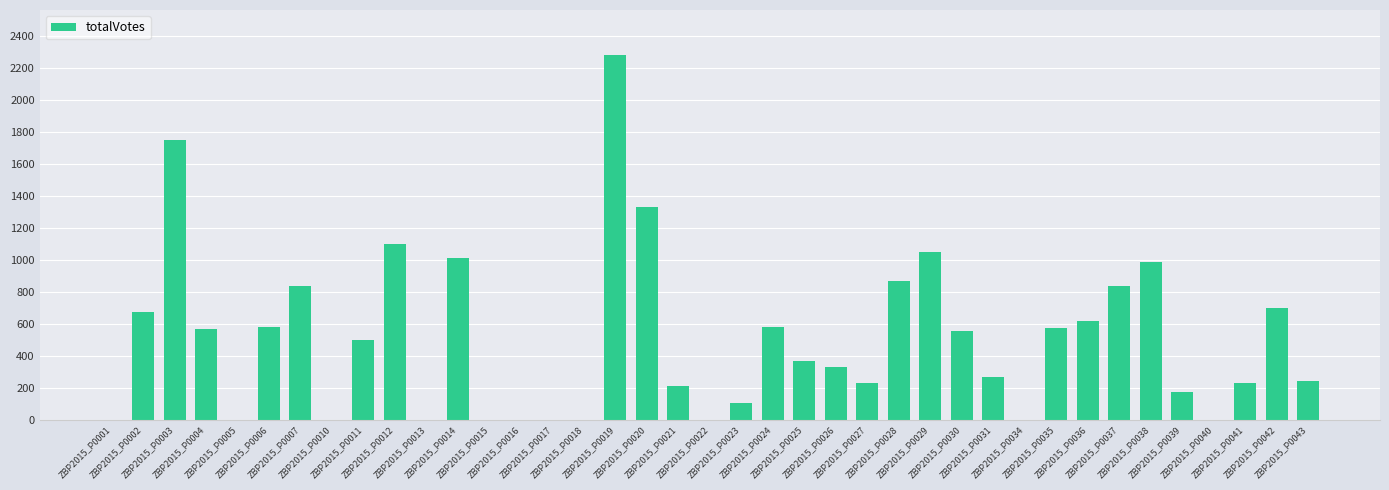

What is the maximum value shown in the chart?

2282